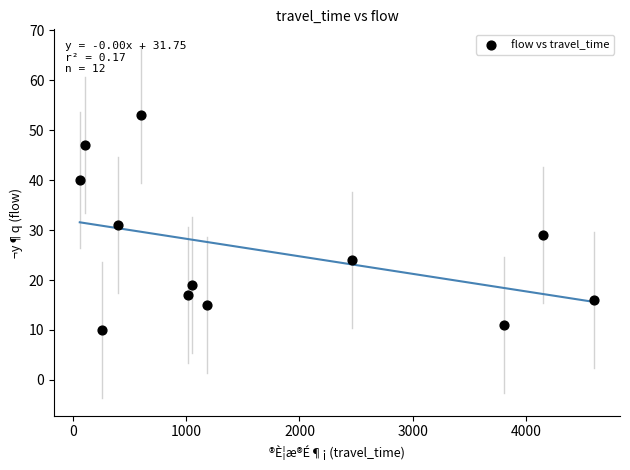

What is the average Y value?

26